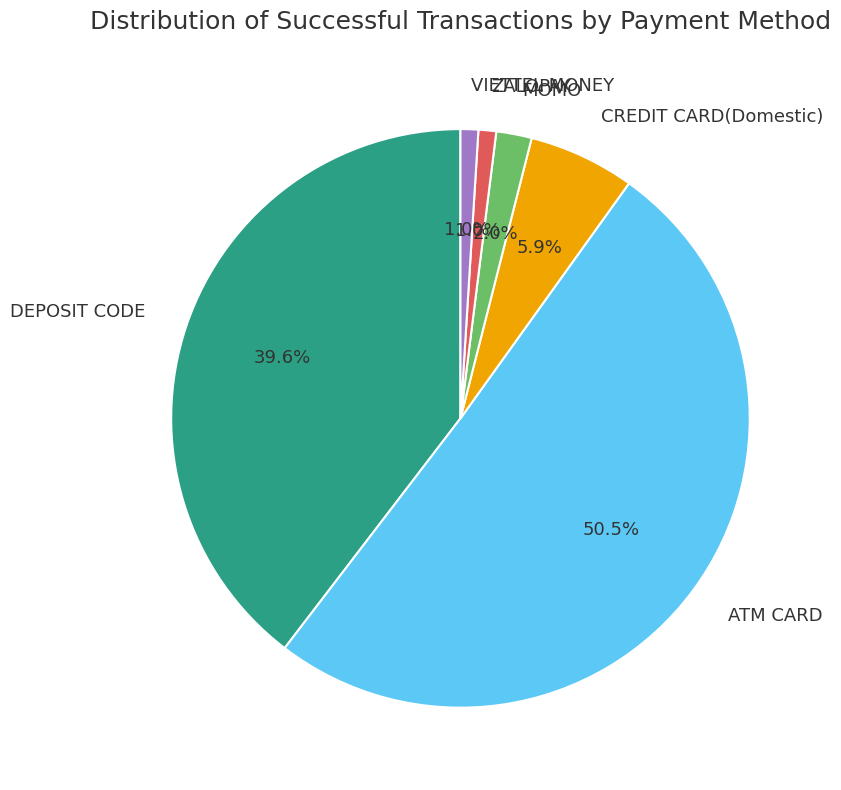

Which slice represents more than half of the pie?

ATM CARD